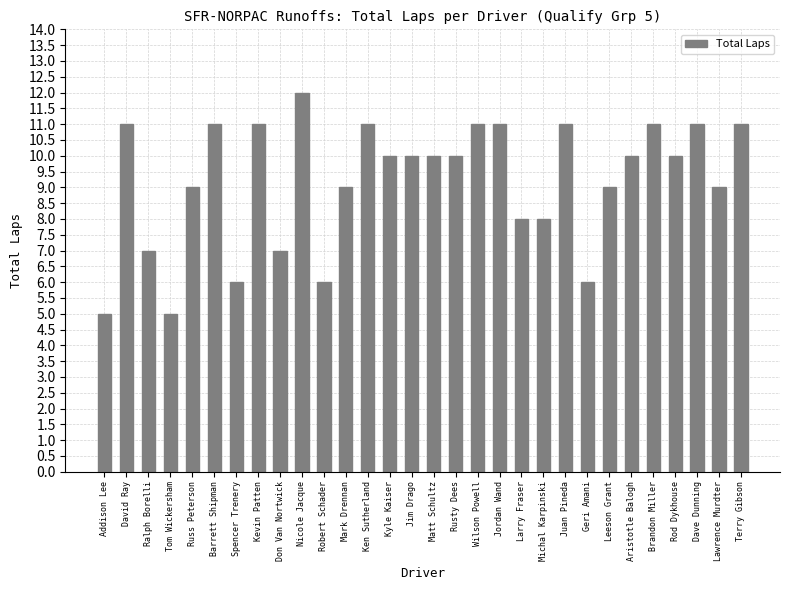

What is the label of the 15th bar from the right?

Matt Schultz